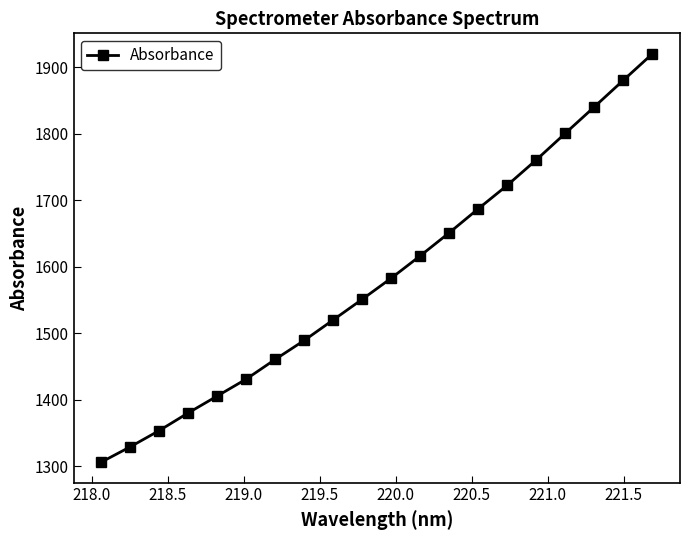

What is the value of the 17th point from the left?

1800.5